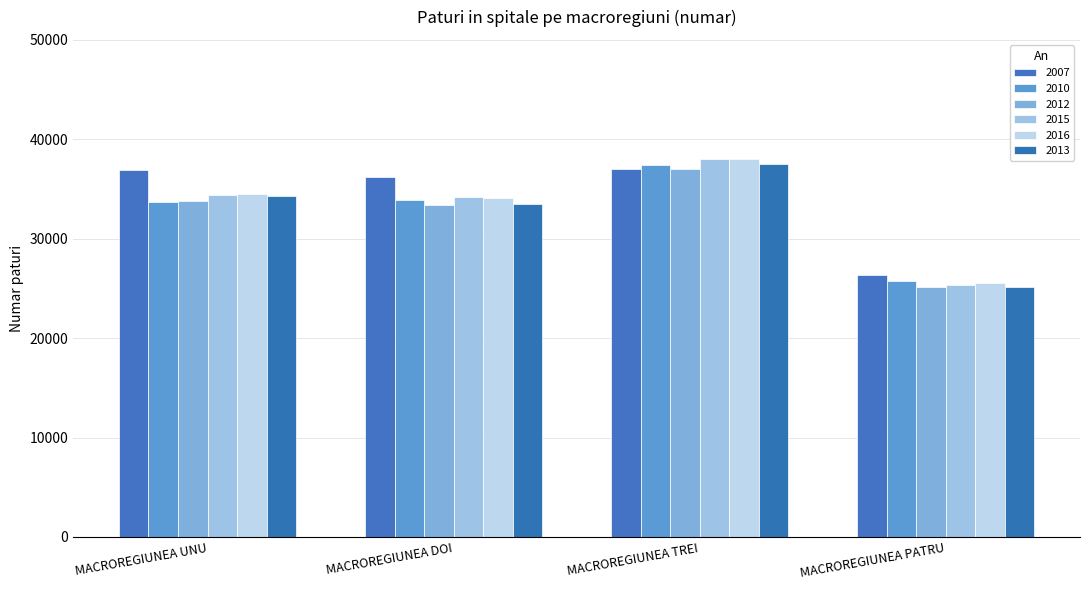

Rank the series at MACROREGIUNEA TREI from lowest to highest value.

2012, 2007, 2010, 2013, 2015, 2016